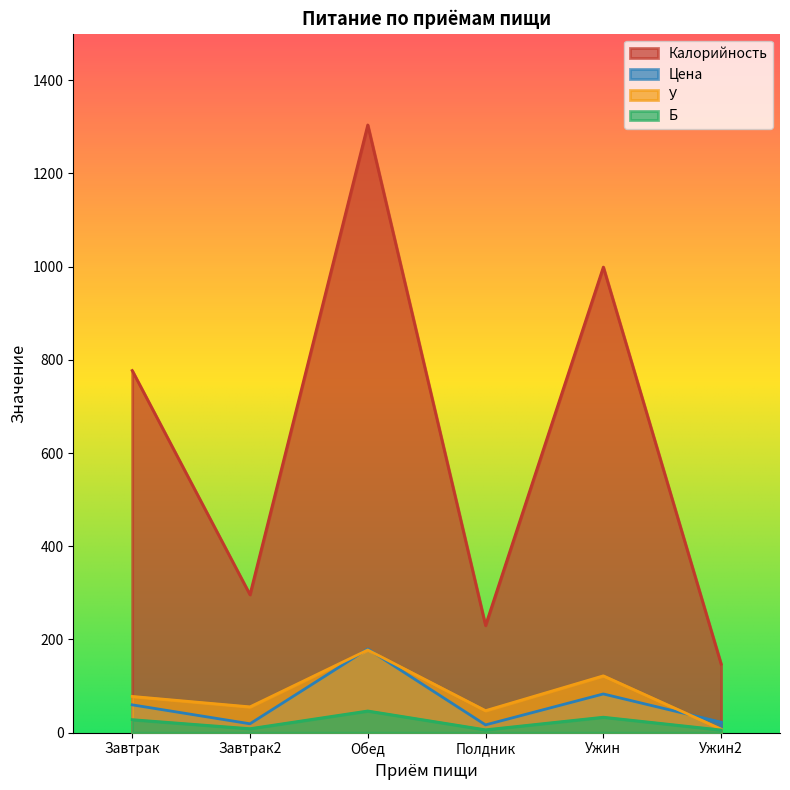

What is the difference between the highest and lowest values at Ужин2?

141.4